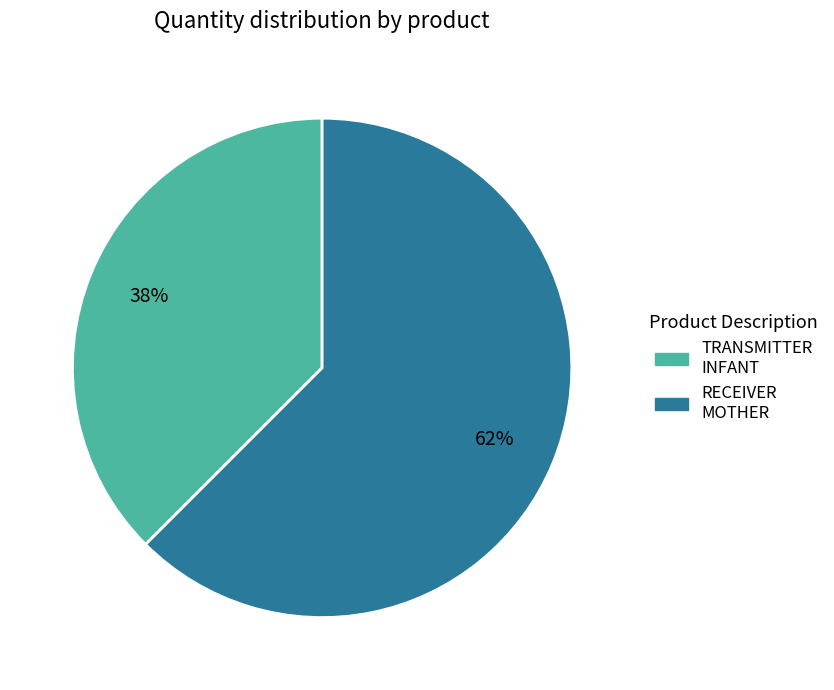

To the nearest percent, what is the average slice percentage?

50%